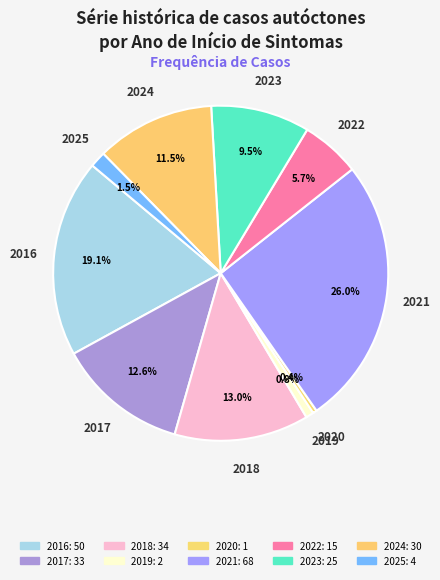

Count the number of slices in the pie.

10